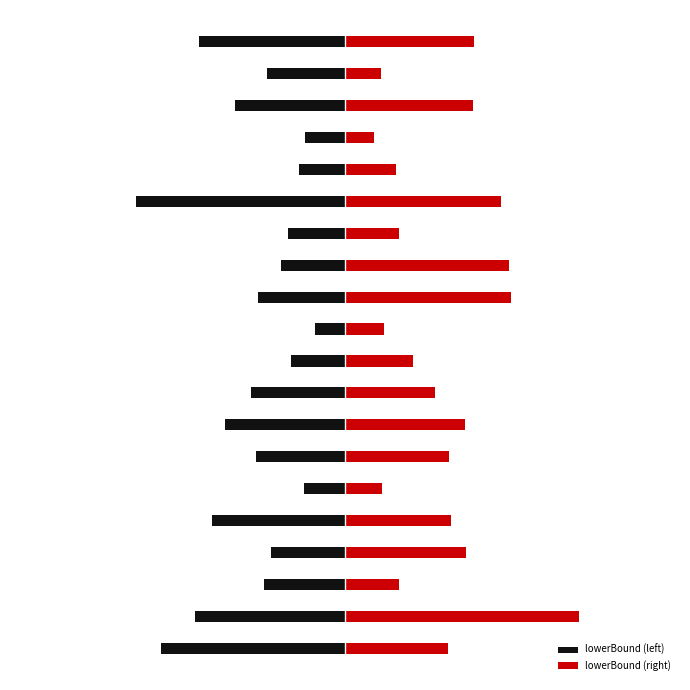

What is the average value of the lowerBound (left) series?

-0.7